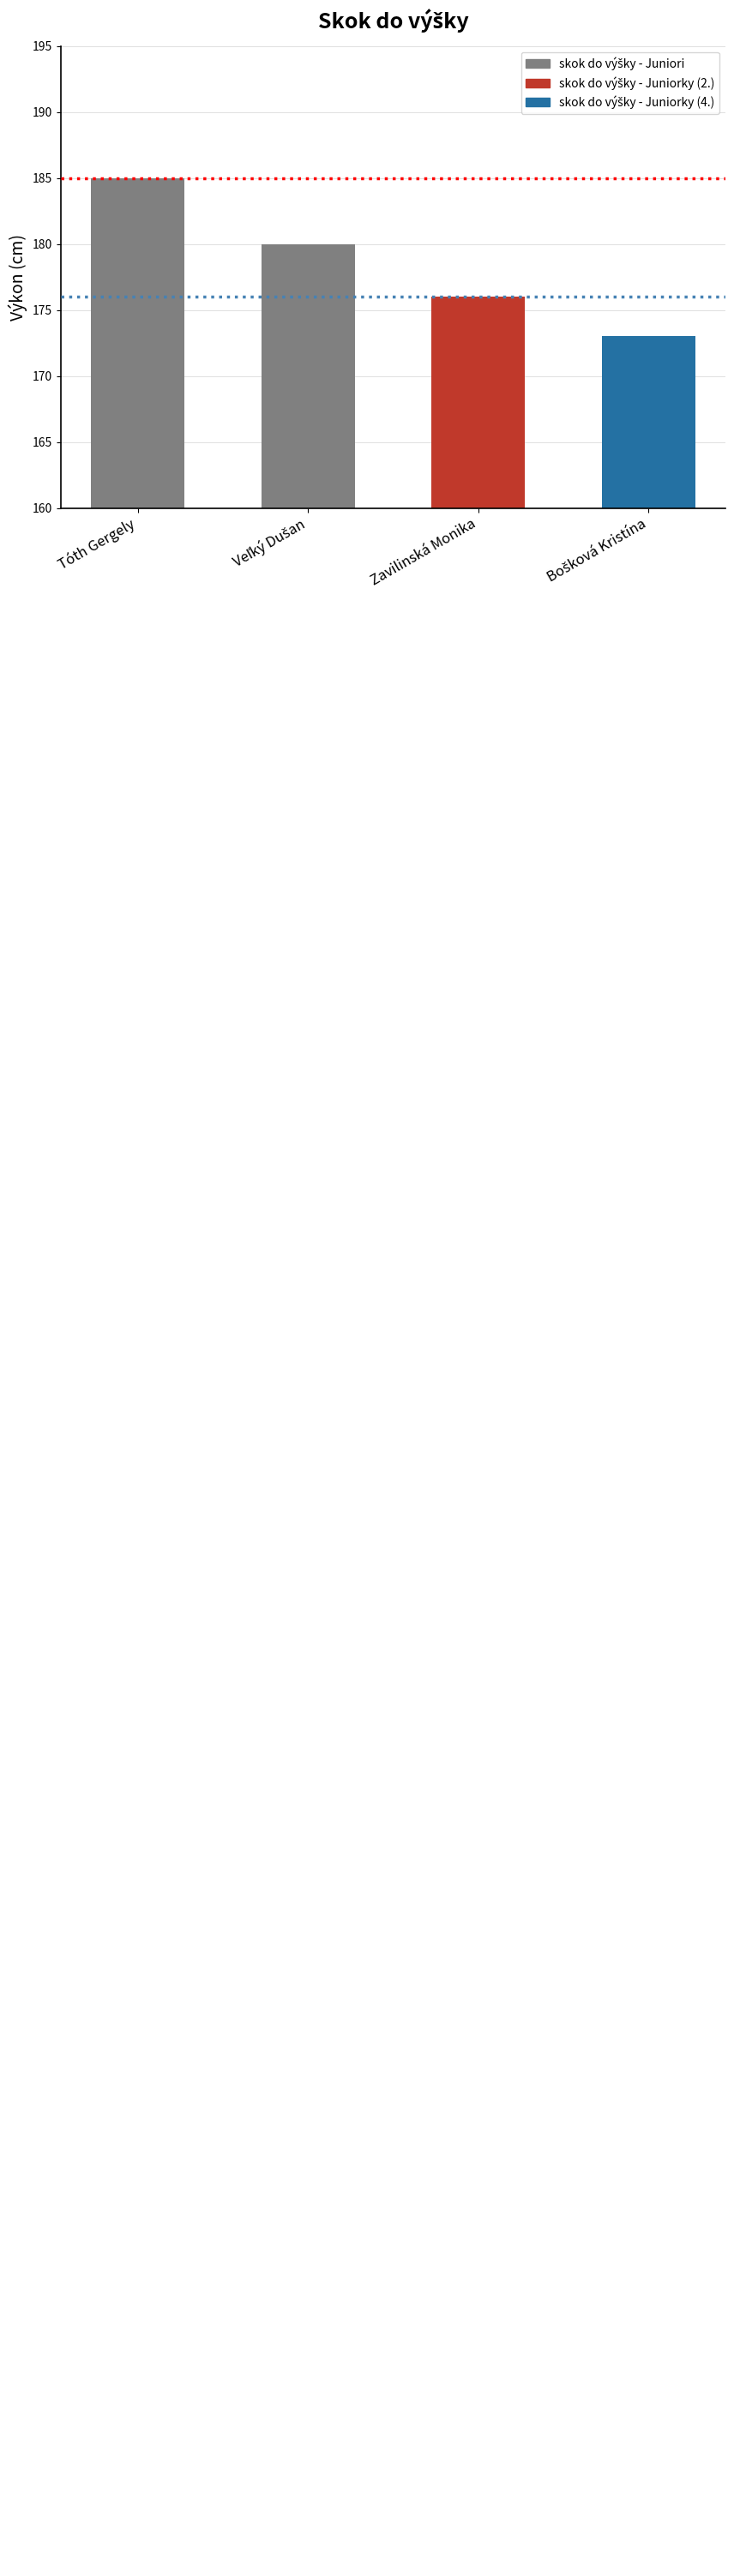

Reading left to right, list all the values displayed in this chart.

185	180	176	173